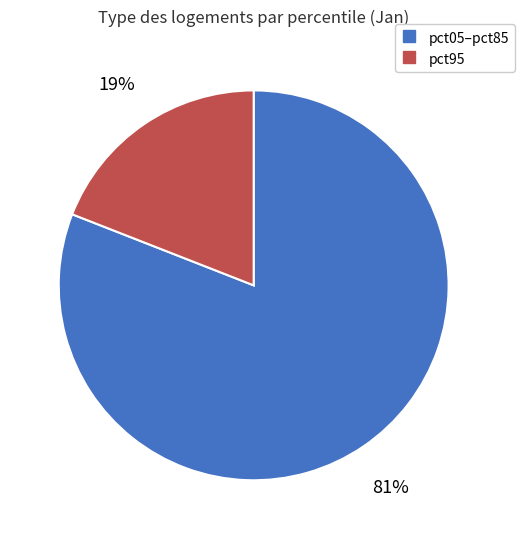

Does any single category account for the majority?

Yes